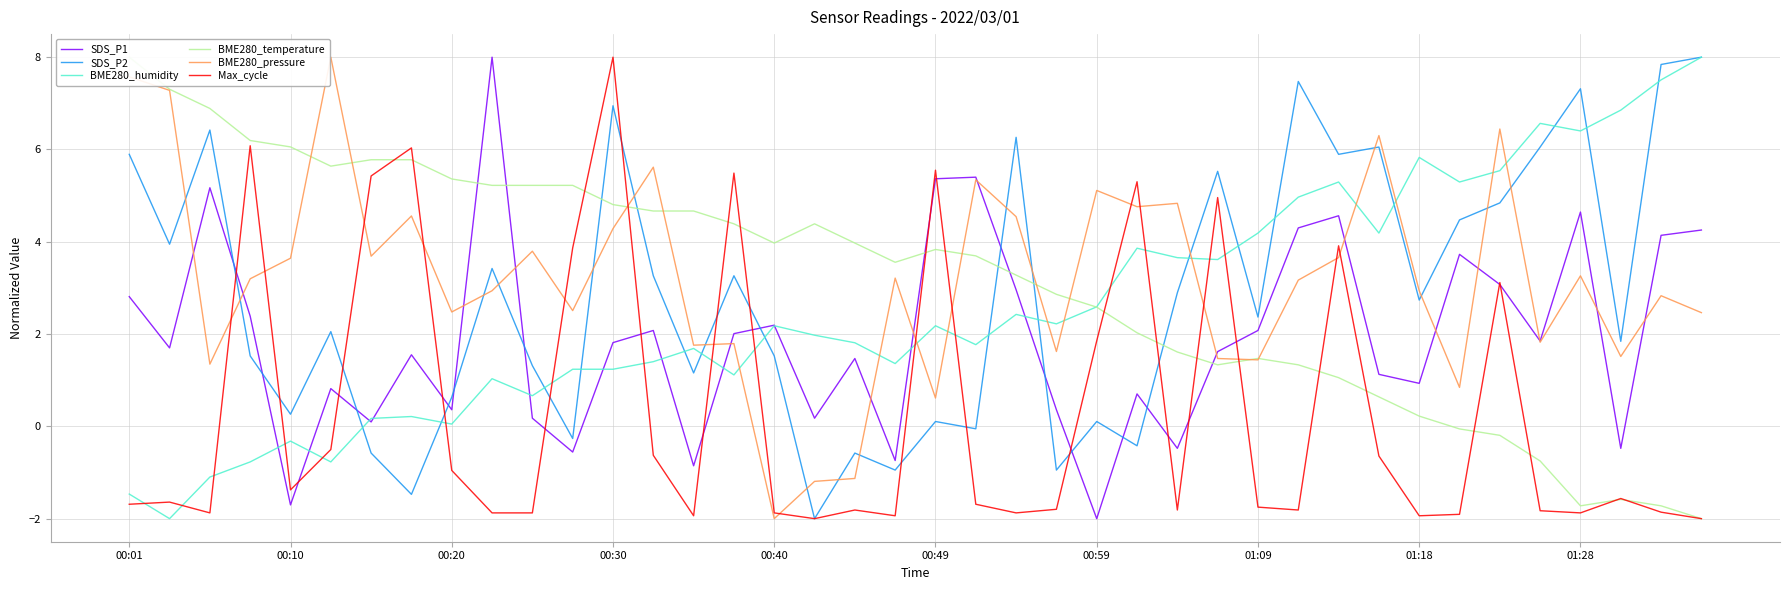

How many data points in SDS_P2 are above 2?

22